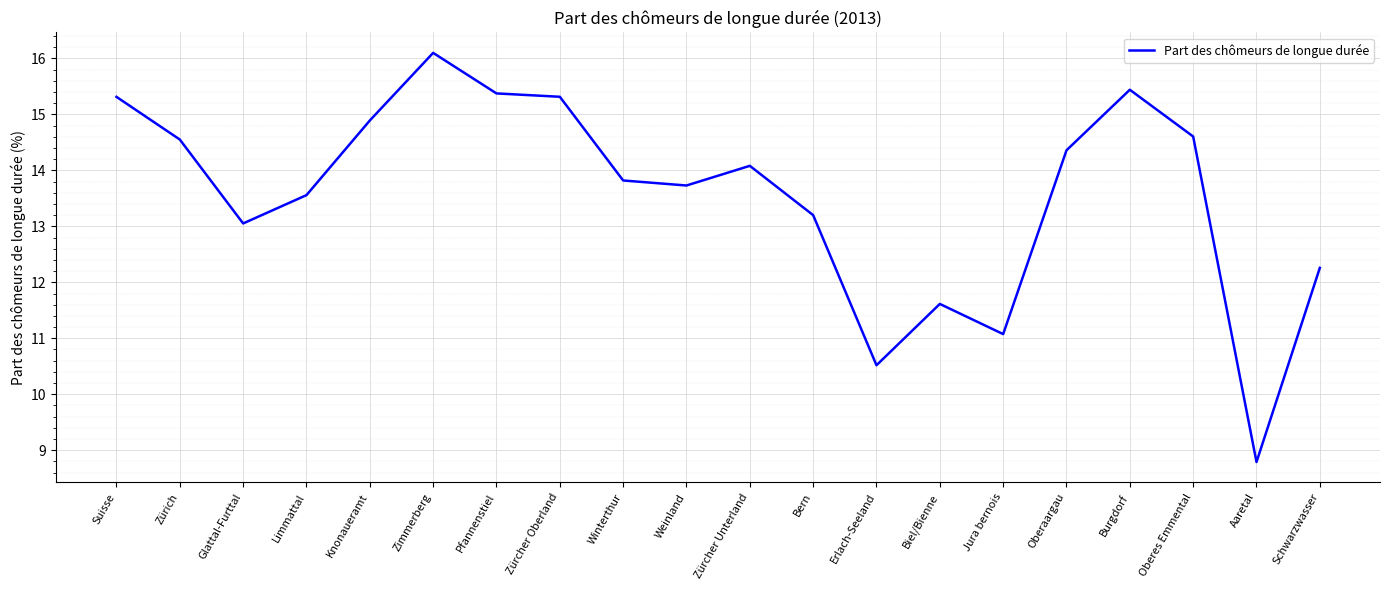

At which category does the chart reach its peak across all series?

Zimmerberg